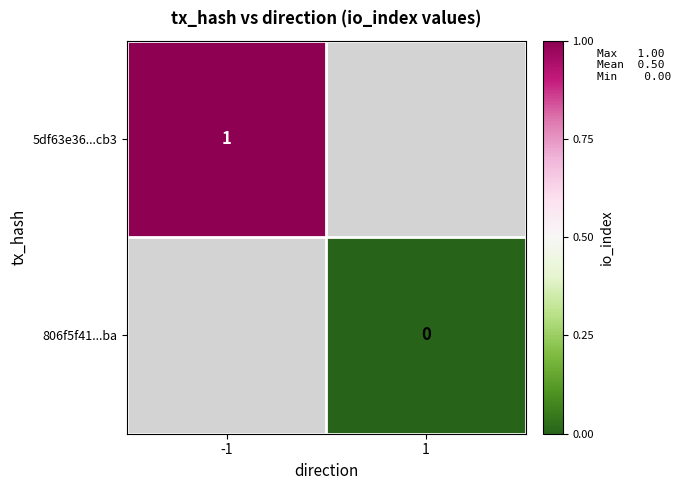

How many categories are shown in the chart?

2